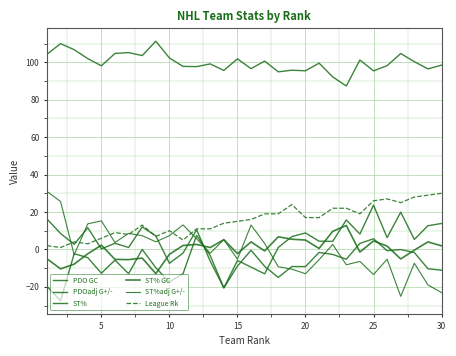

How many times do League Rk and PDOadj G+/- cross each other?

5